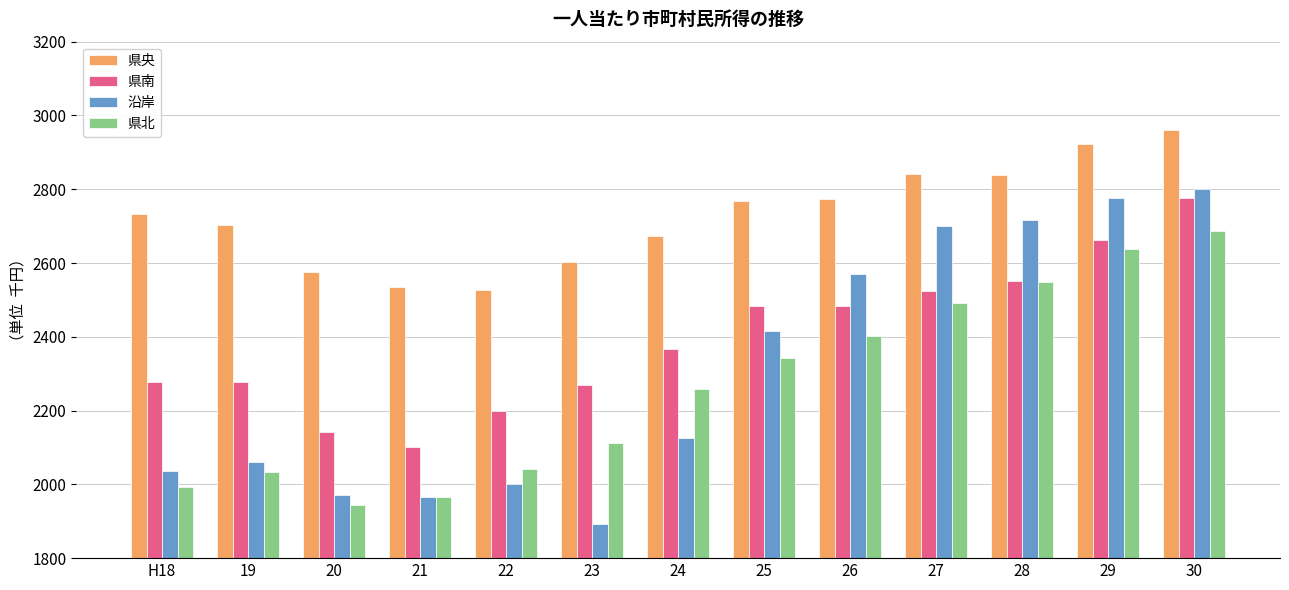

True or false: 県南 has a value of 4324.9 at 27.

False